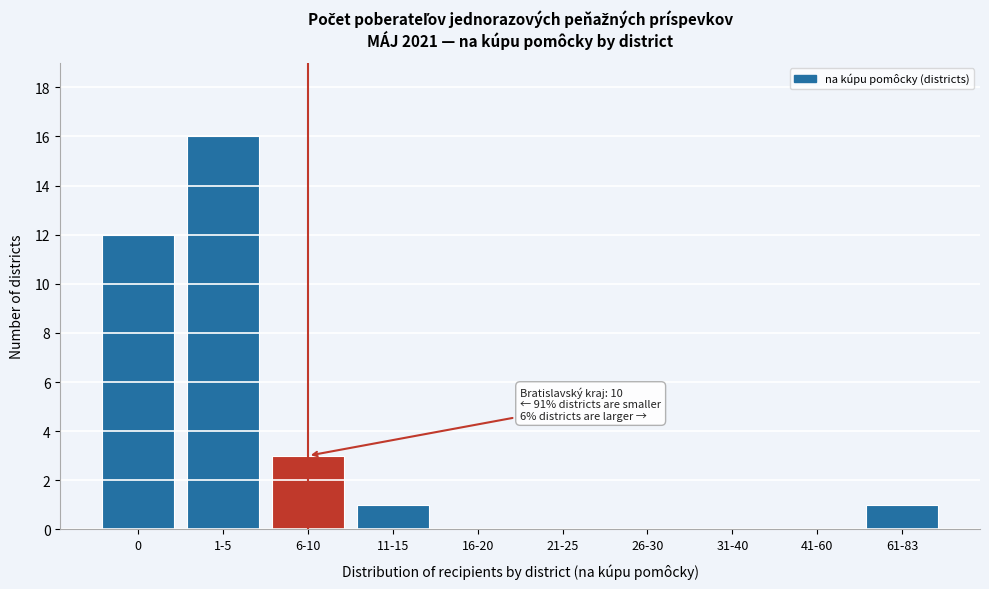

Reading left to right, what are all the values shown in this chart?

0=12	1-5=16	6-10=3	11-15=1	16-20=0	21-25=0	26-30=0	31-40=0	41-60=0	61-83=1